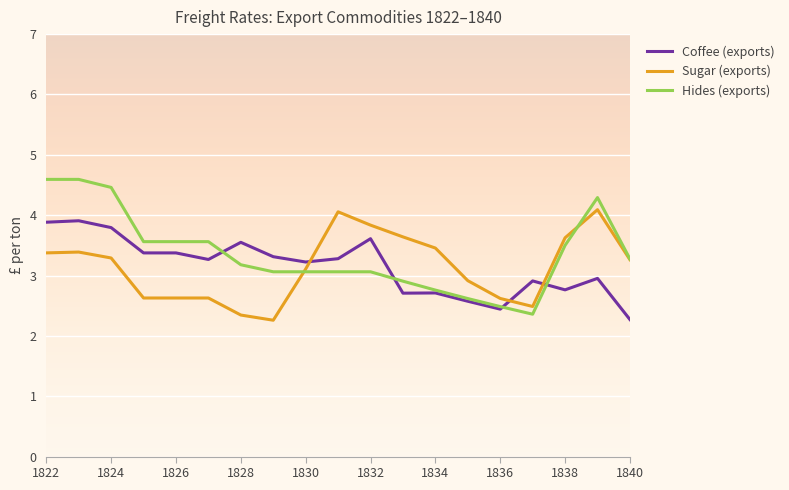

What is the maximum value shown in the chart?

4.6